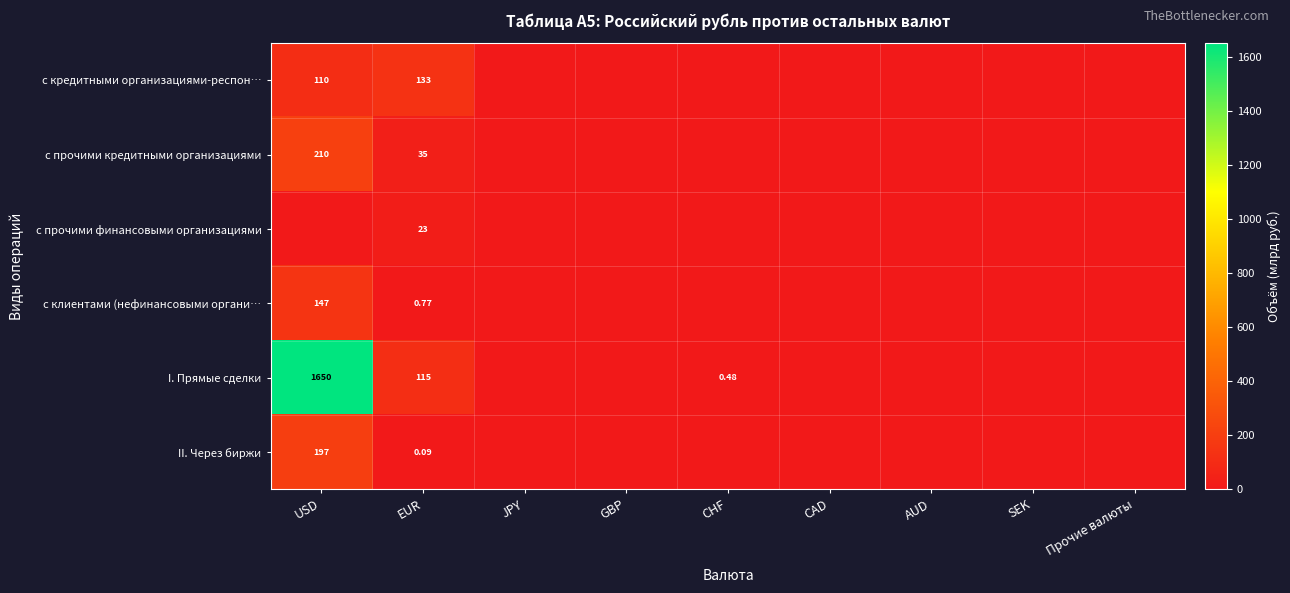

Between AUD and Прочие валюты, which series saw the biggest shift?

с кредитными организациями-респон…